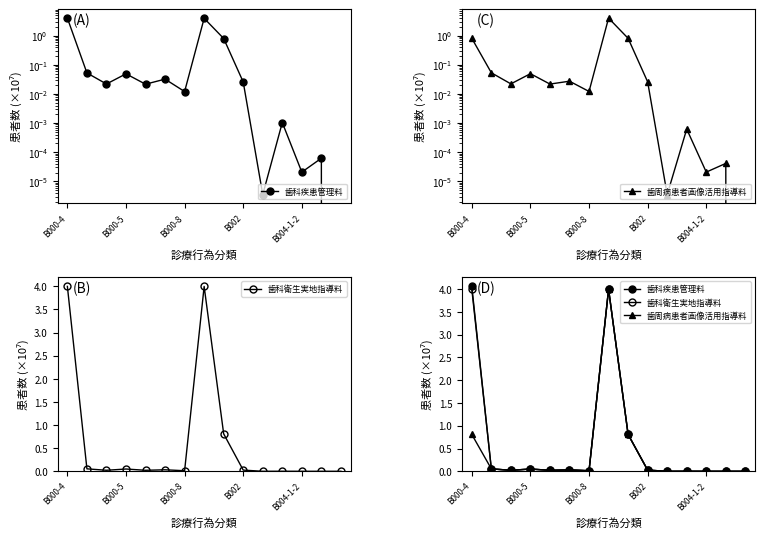

True or false: 歯科疾患管理料 and 歯科衛生実地指導料 cross at least once.

False